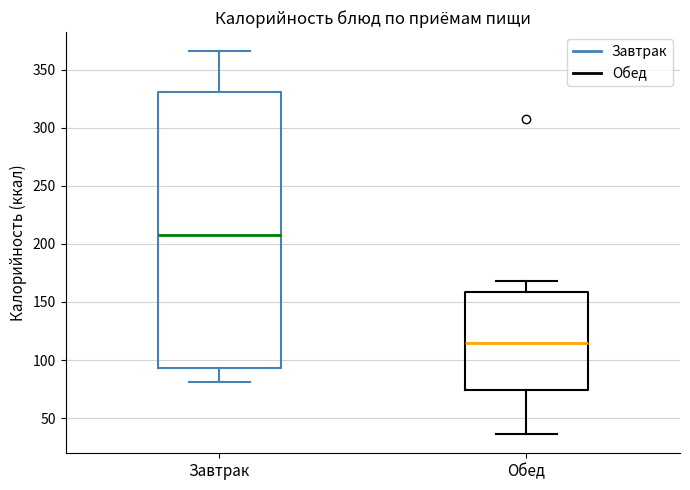

Reading left to right, read every box against the y-axis: the position of its median line, the range the box covers, and the ends of its whiskers. The values are not printed on the chart, so give them approximately, as read against the axis.

Завтрак: median 210, box 95 to 330, whiskers 80 to 365
Обед: median 115, box 75 to 160, whiskers 35 to 170